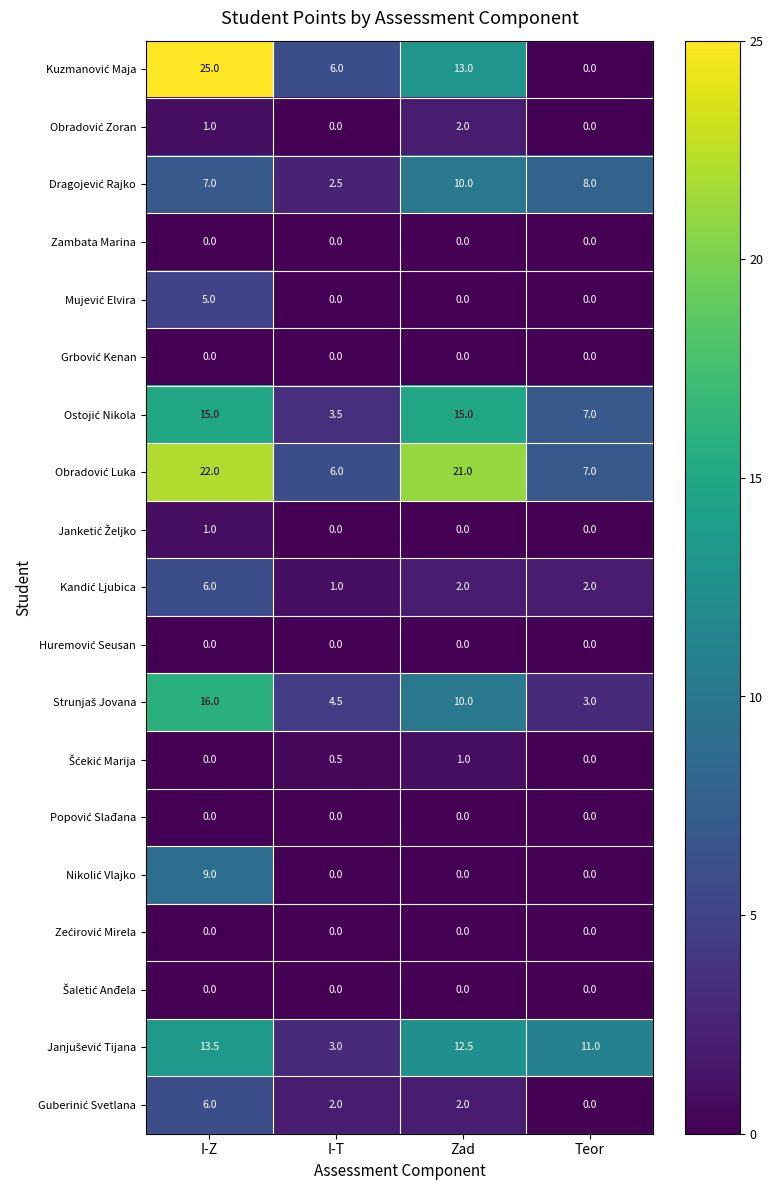

What is the spread (max minus min) of values at Zad?

21.0